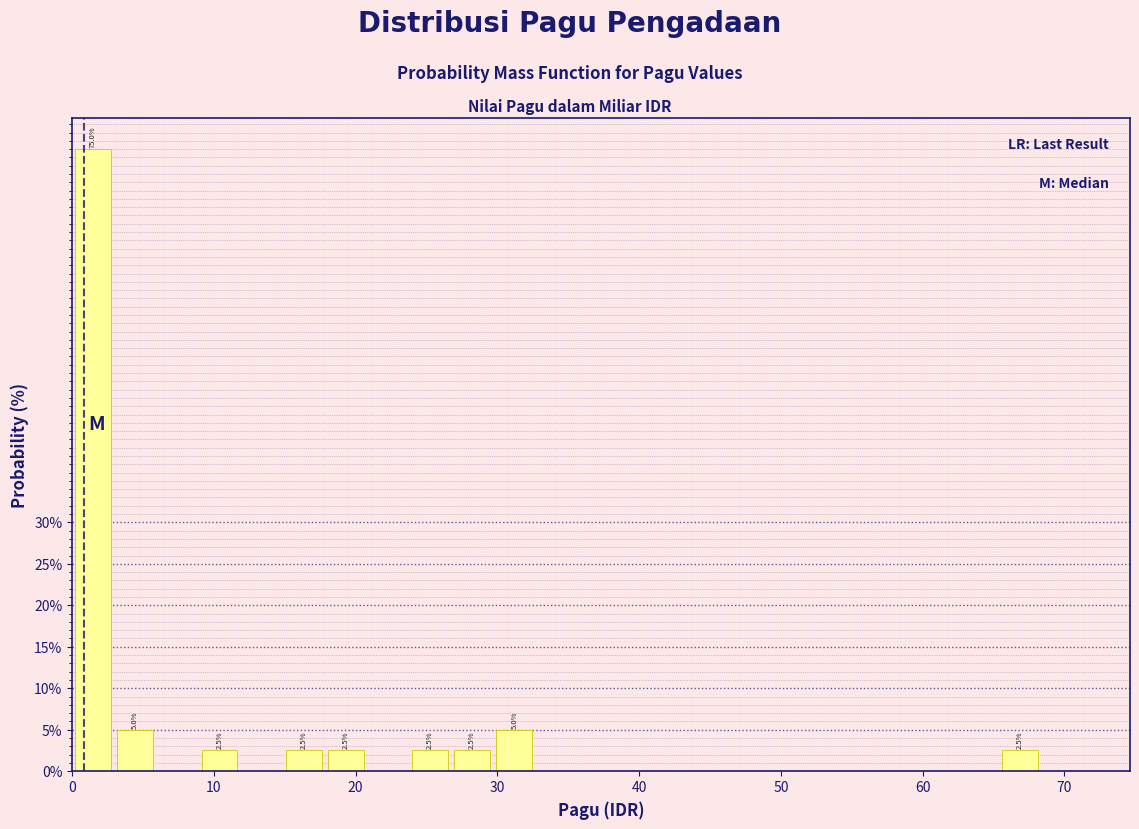

Around what value on the x-axis is the tallest bar? Give the approximate position of its centre, as read against the axis.

1